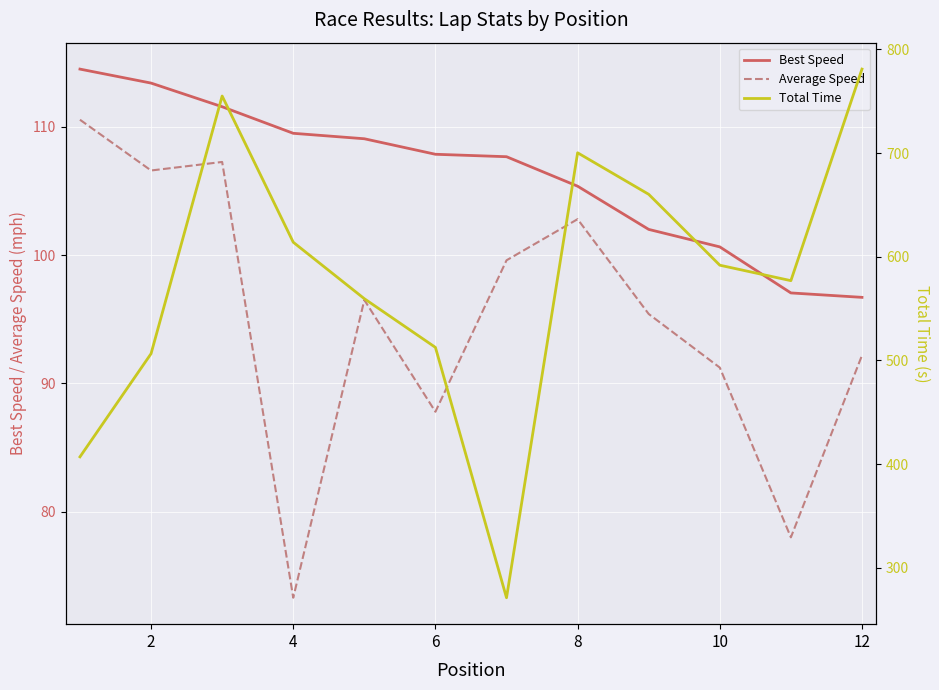

What are all the series names shown in the legend?

Best Speed, Average Speed, Total Time